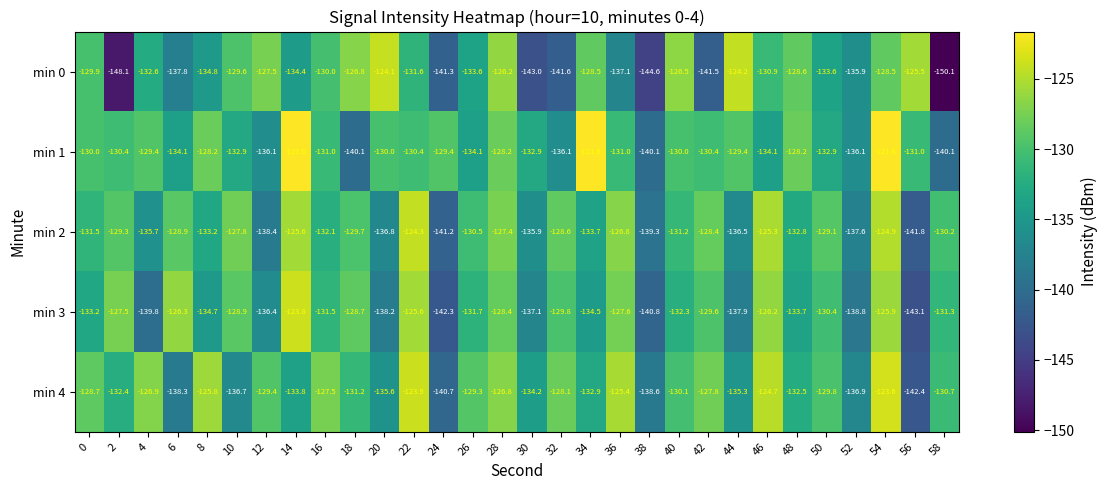

How many data points in min 2 are above -130?

13